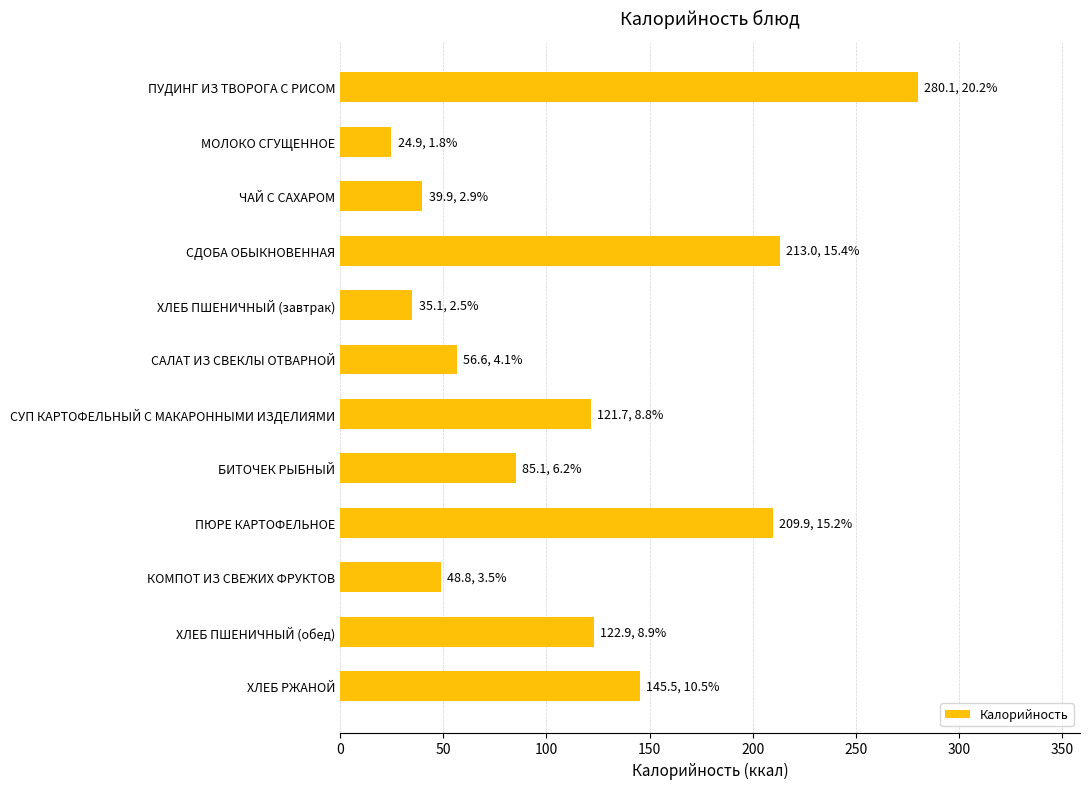

The value at ЧАЙ С САХАРОМ is 65.9. True or false?

False